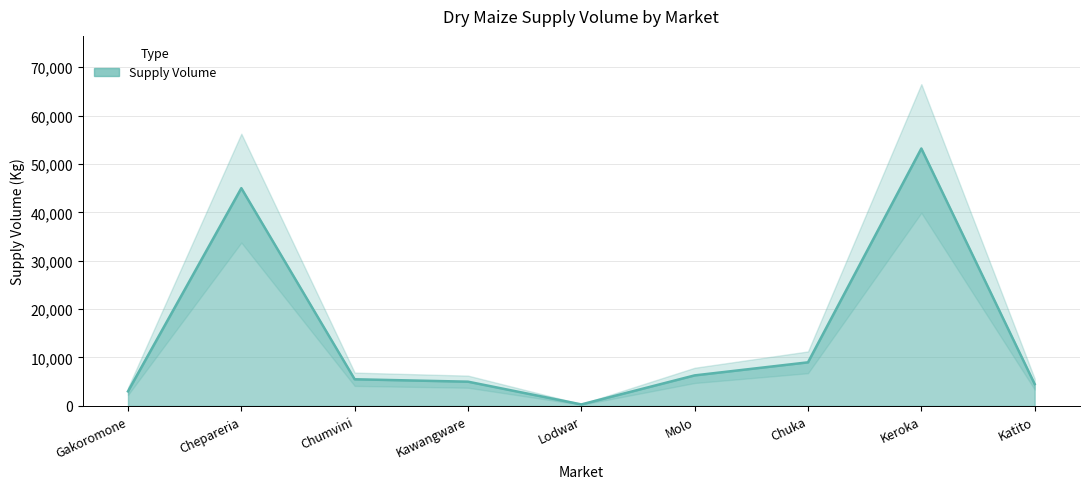

Is it true that the value at Gakoromone is 3000?

True